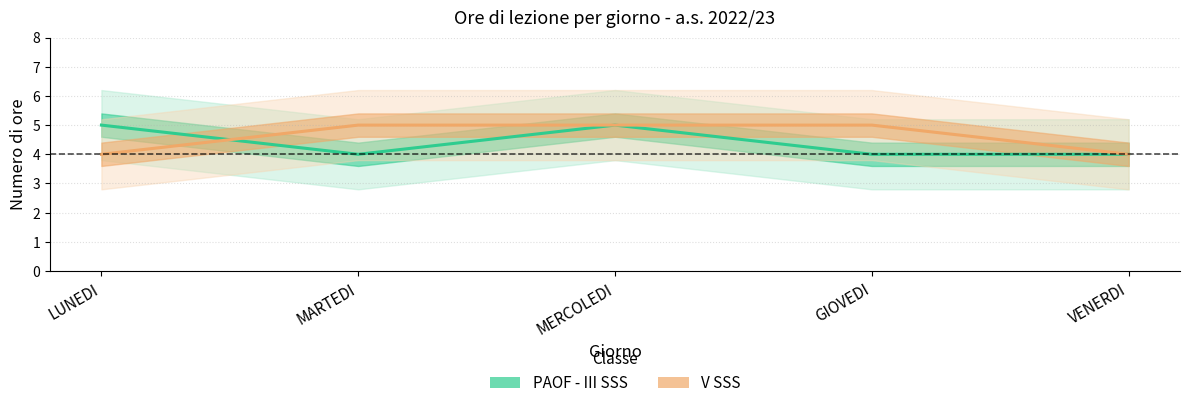

What is the average value of the V SSS series?

5